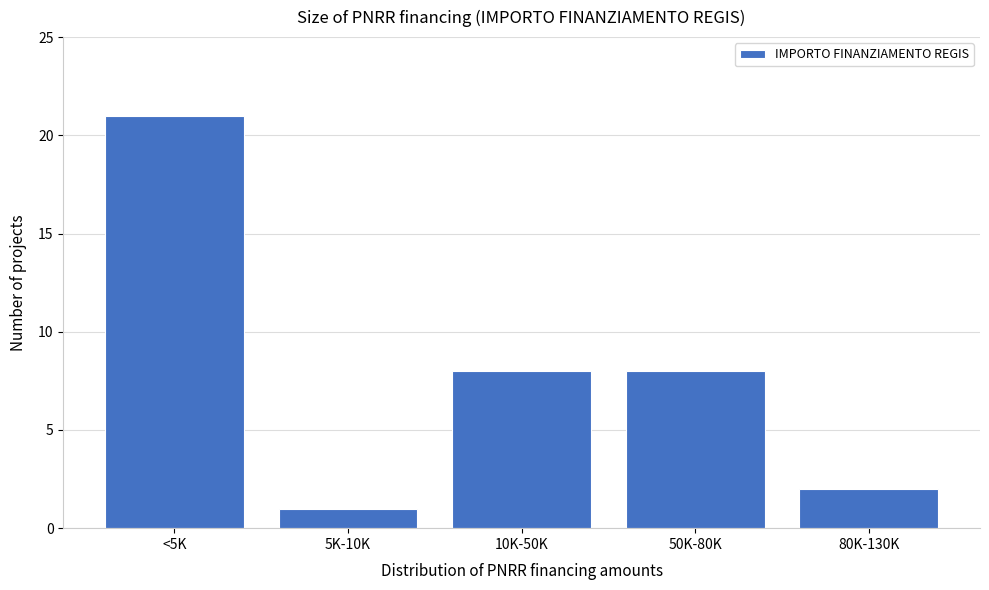

Reading left to right, transcribe all the data shown in this chart.

21	1	8	8	2